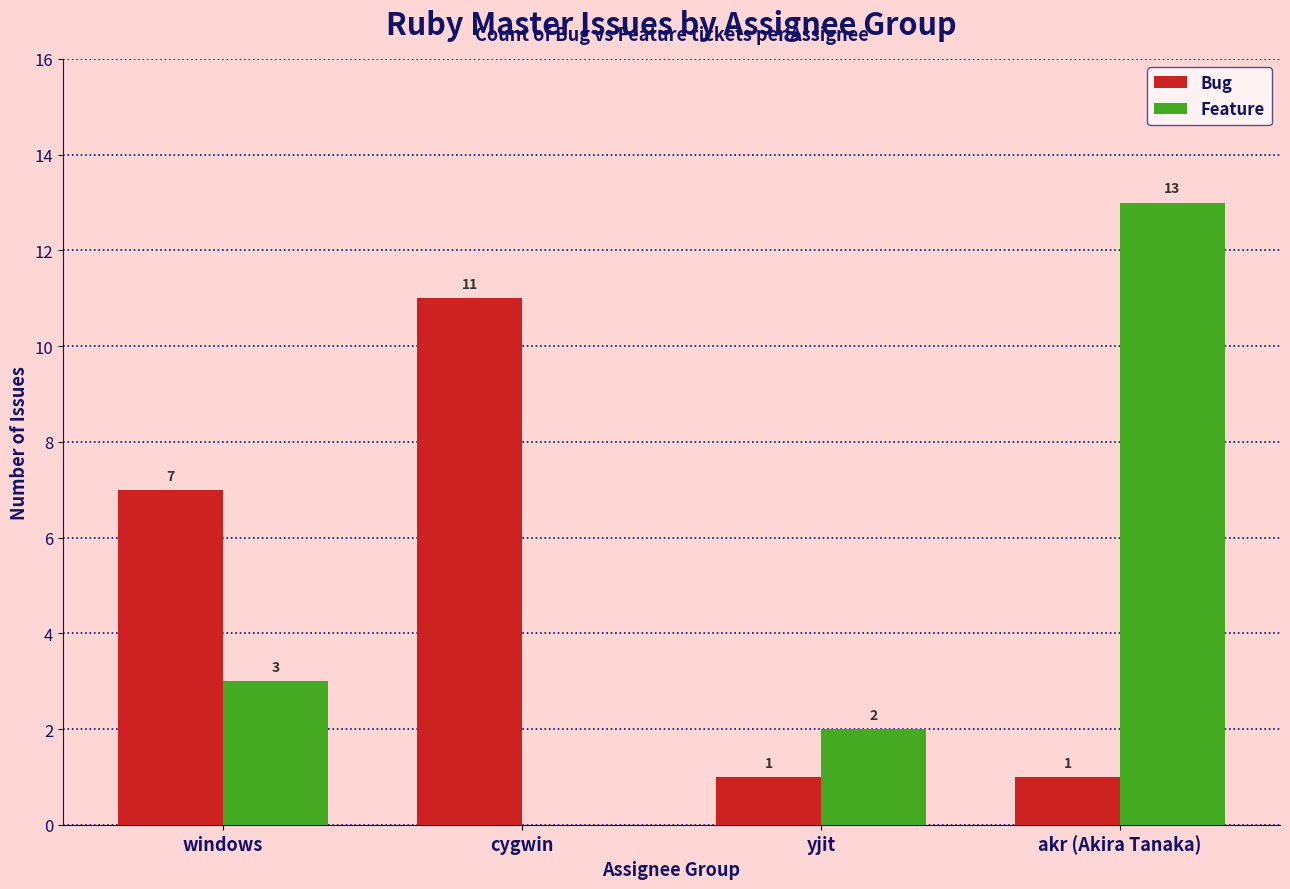

Which series has the widest spread of values?

Feature